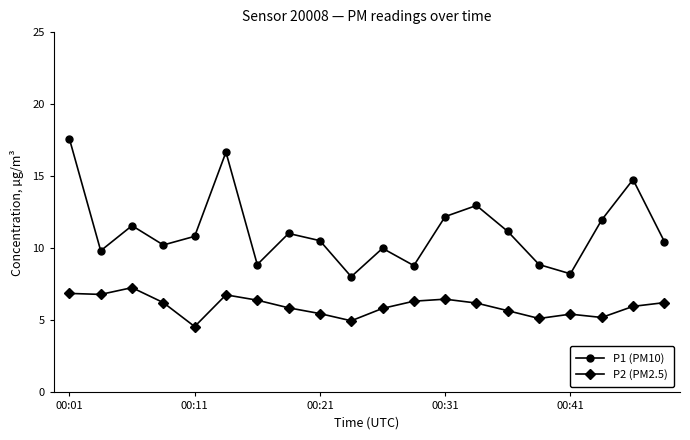

In P2 (PM2.5), how many points are higher than both neighbors (excluding endpoints)?

4